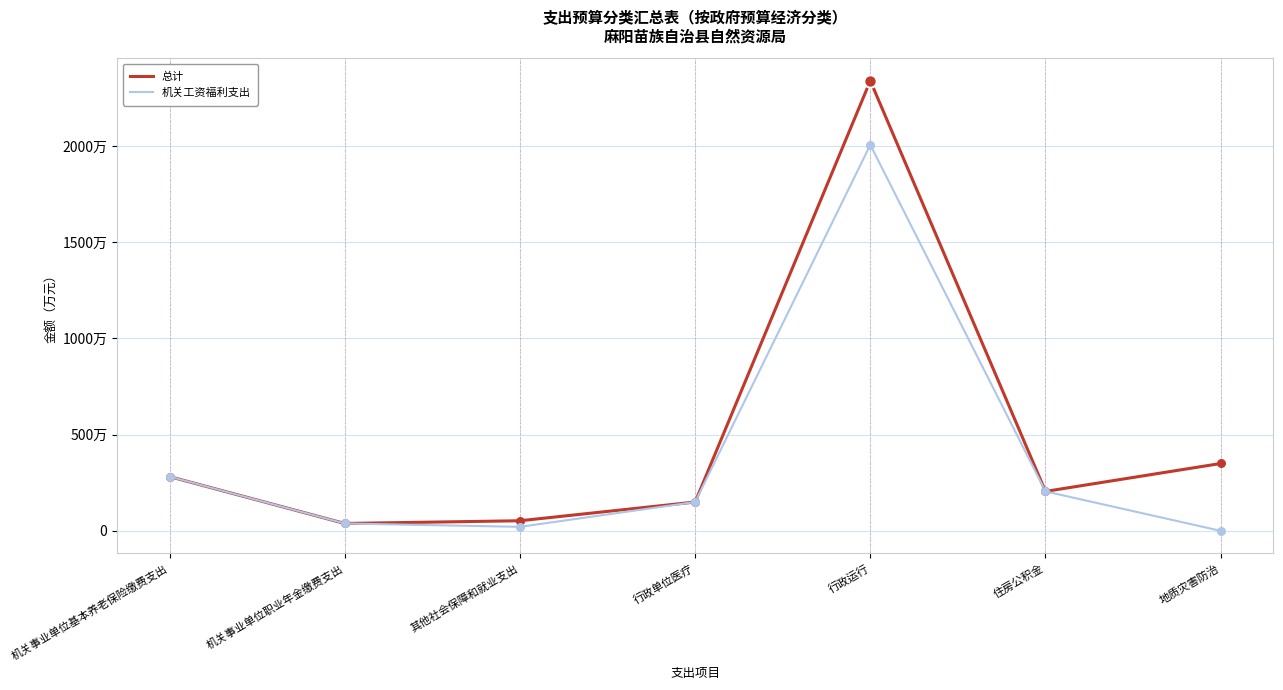

What are all the series names shown in the legend?

总计, 机关工资福利支出